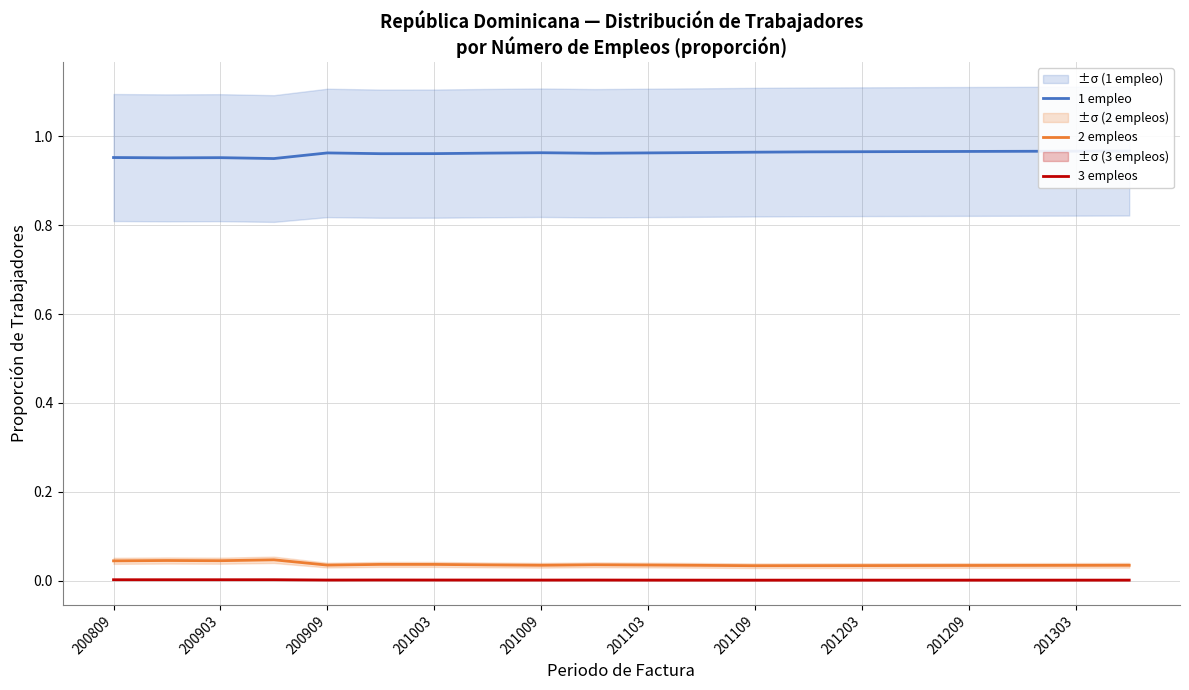

True or false: 3 empleos and 2 empleos cross at least once.

False